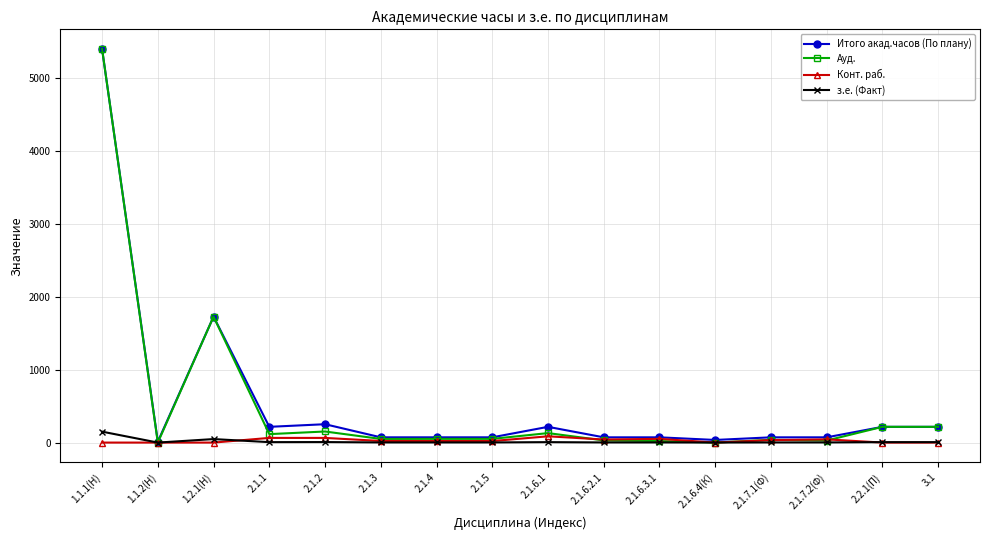

At which category is the sum across all series the highest?

1.1.1(Н)